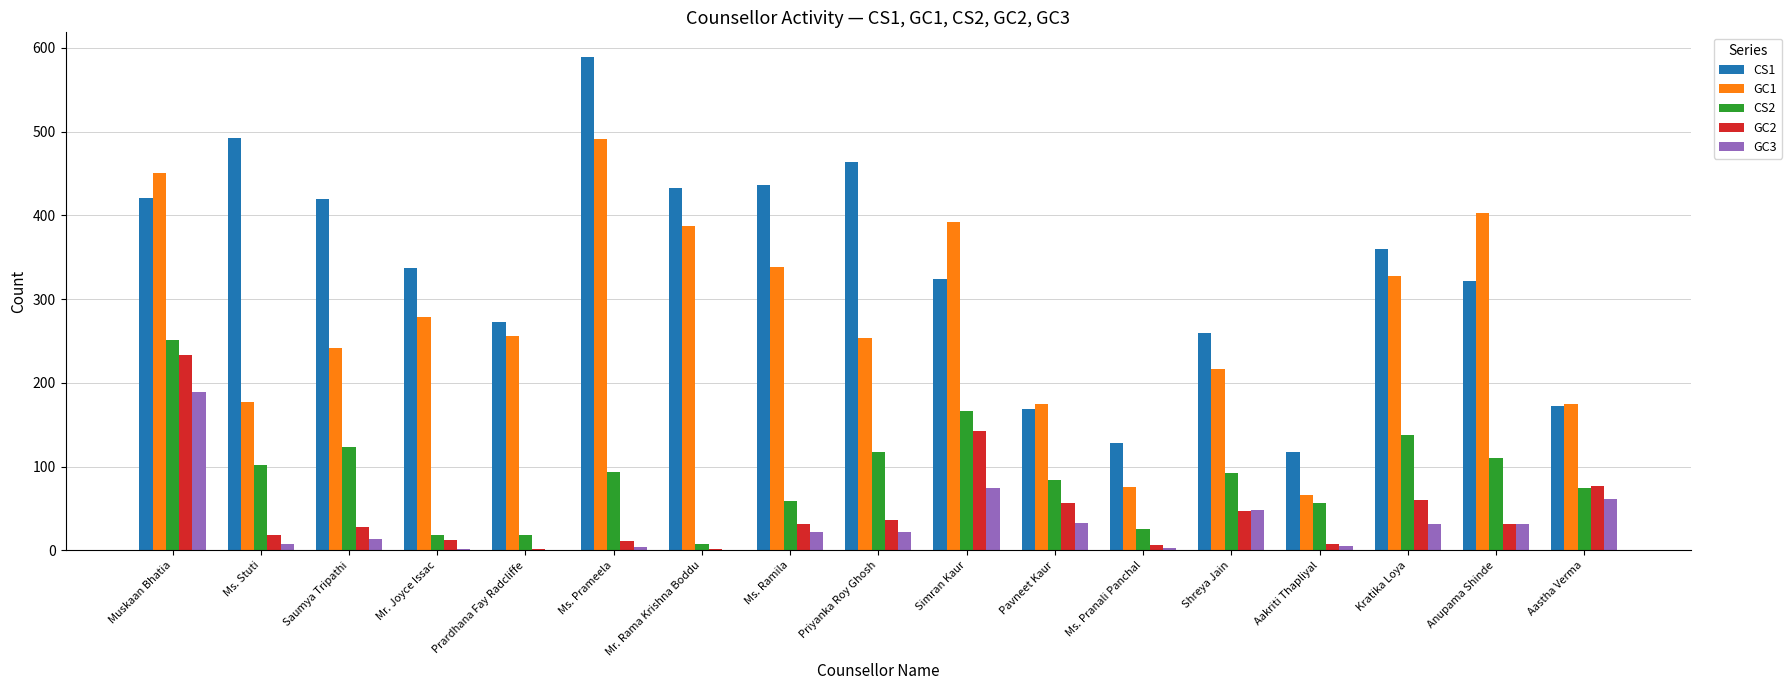

Between Kratika Loya and Aastha Verma, which series saw the biggest shift?

CS1